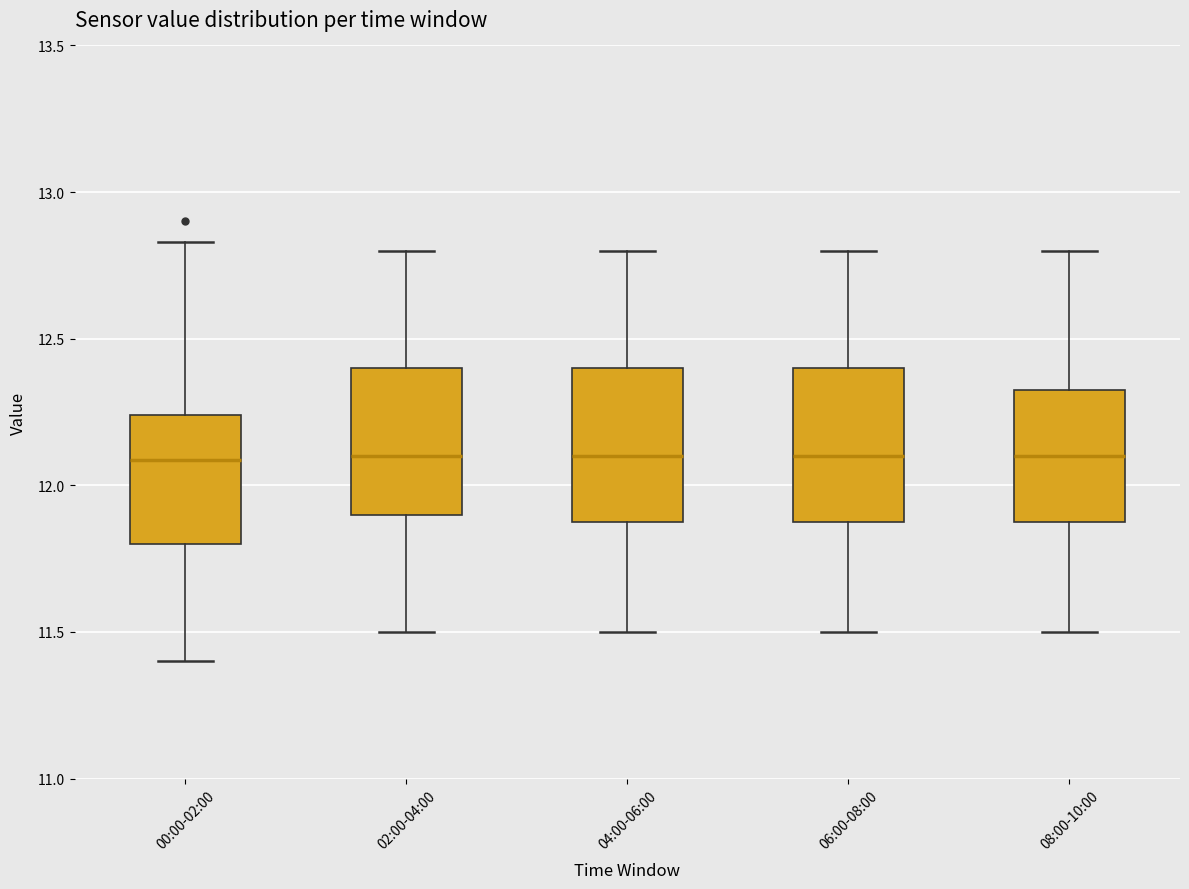

Reading left to right, read every box against the y-axis: the position of its median line, the range the box covers, and the ends of its whiskers. The values are not printed on the chart, so give them approximately, as read against the axis.

00:00-02:00: median 12.10, box 11.80 to 12.25, whiskers 11.40 to 12.85
02:00-04:00: median 12.10, box 11.90 to 12.40, whiskers 11.50 to 12.80
04:00-06:00: median 12.10, box 11.90 to 12.40, whiskers 11.50 to 12.80
06:00-08:00: median 12.10, box 11.90 to 12.40, whiskers 11.50 to 12.80
08:00-10:00: median 12.10, box 11.90 to 12.35, whiskers 11.50 to 12.80